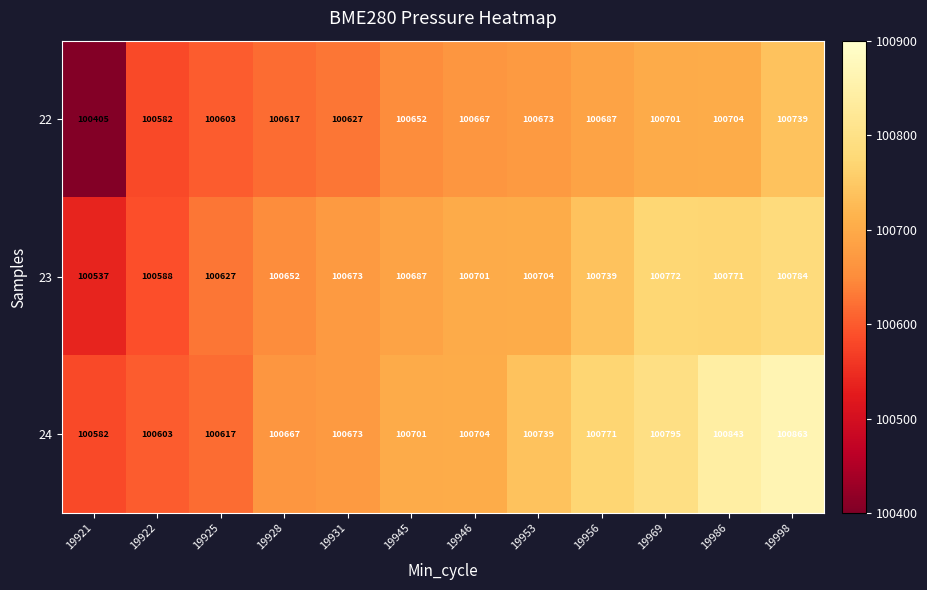

At which category does the chart reach its peak across all series?

19998